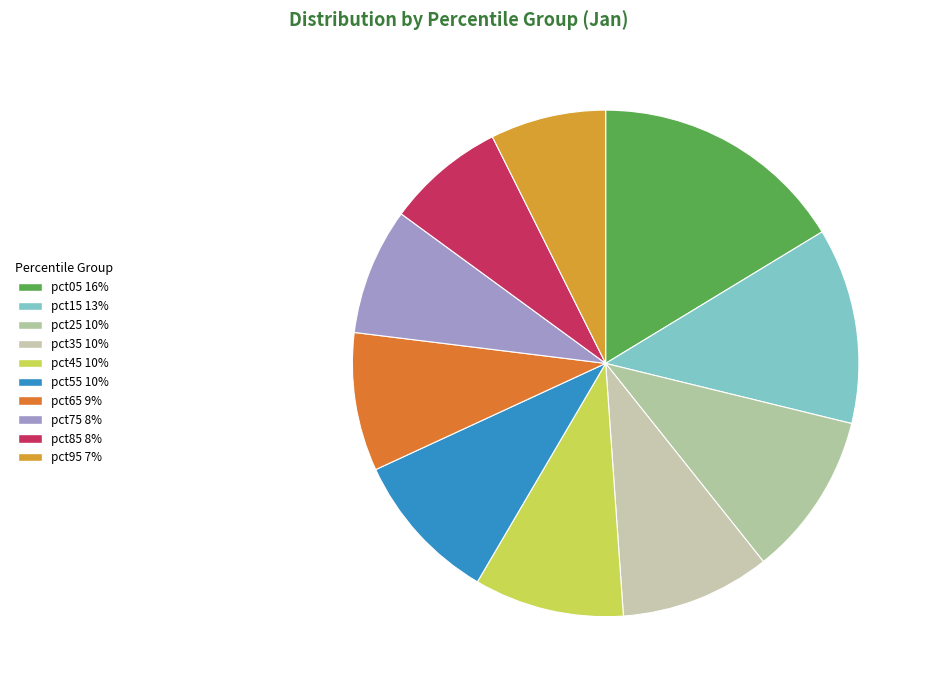

Do pct65 and pct85 together represent more than half of the pie?

No